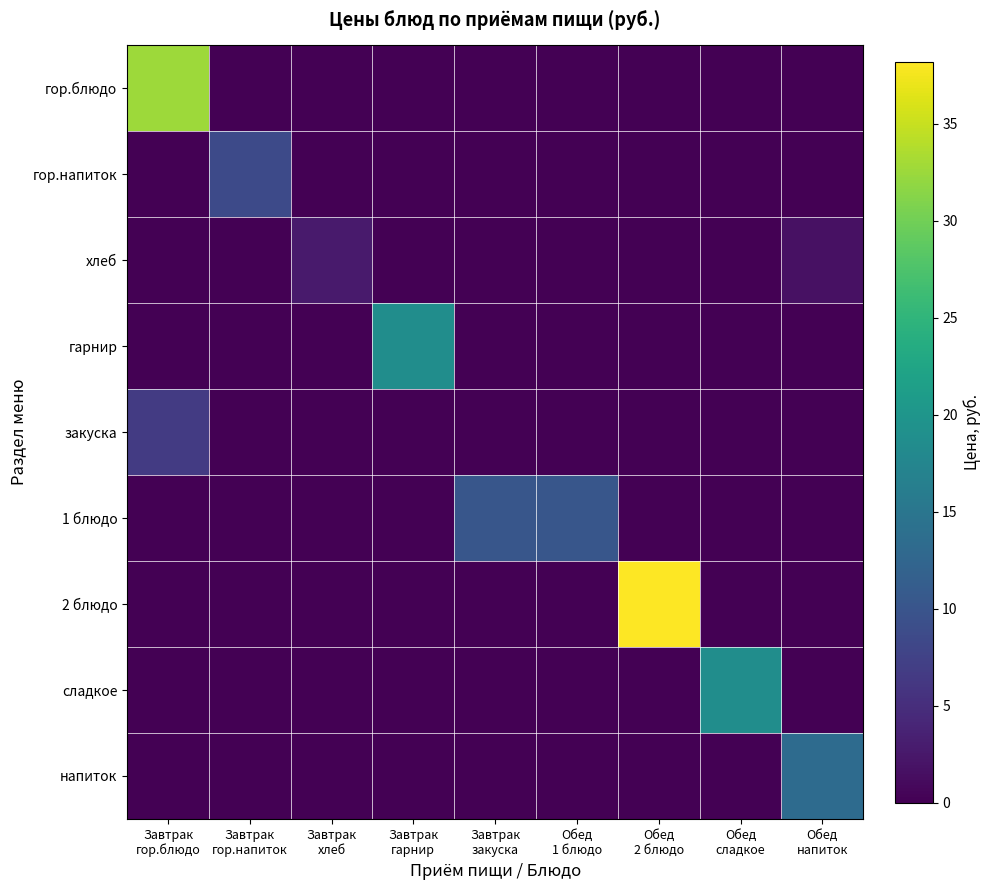

What is the total value across all series at Обед
сладкое?

18.8